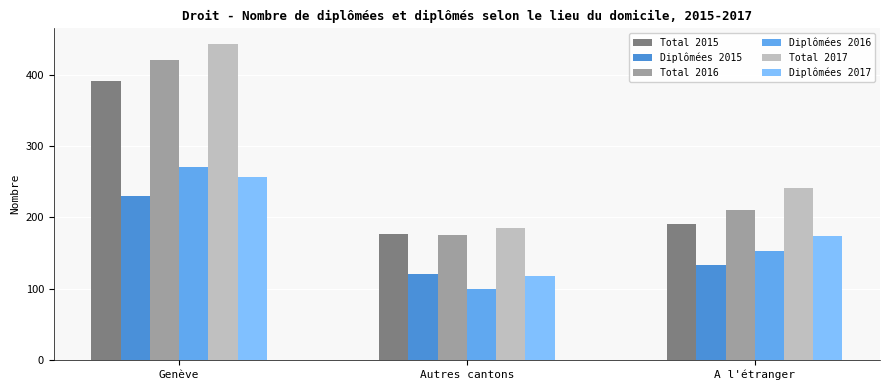

At which label does Total 2016 first exceed 210?

Genève